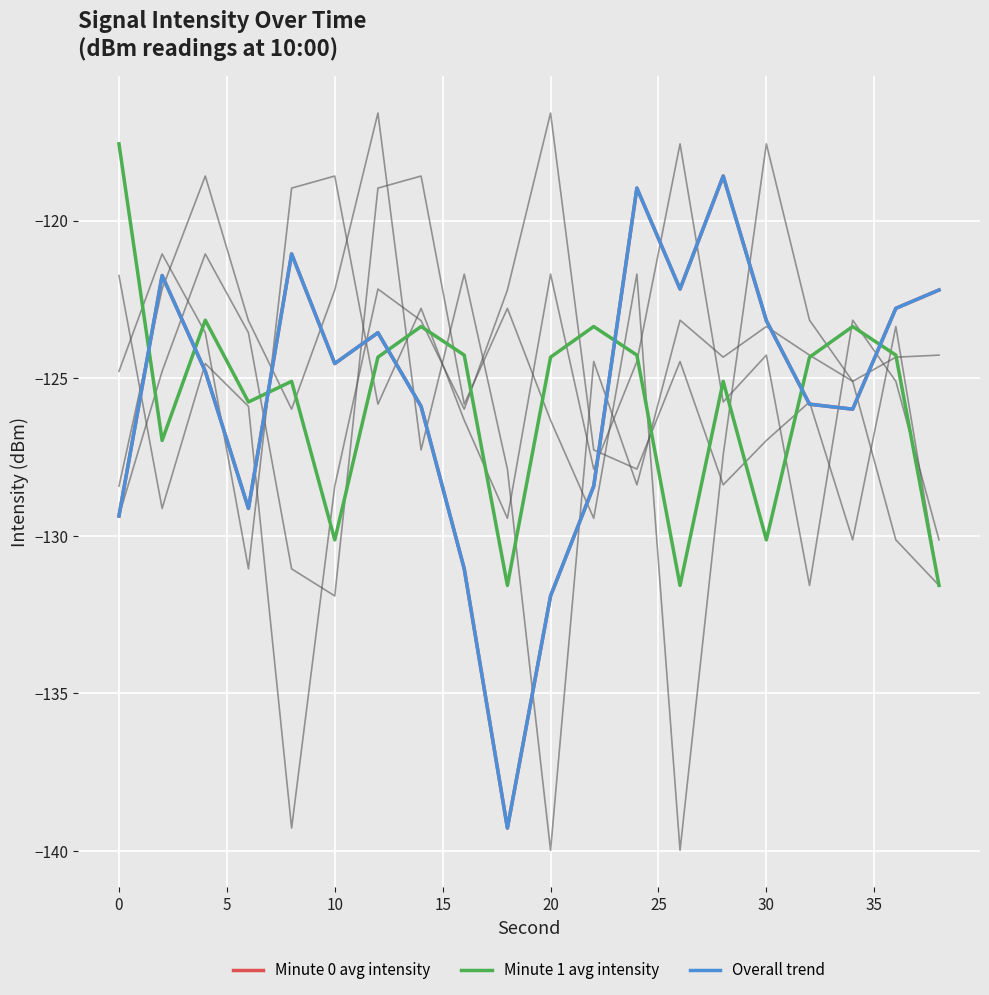

At which label is Minute 1 avg intensity closest to -124?

35